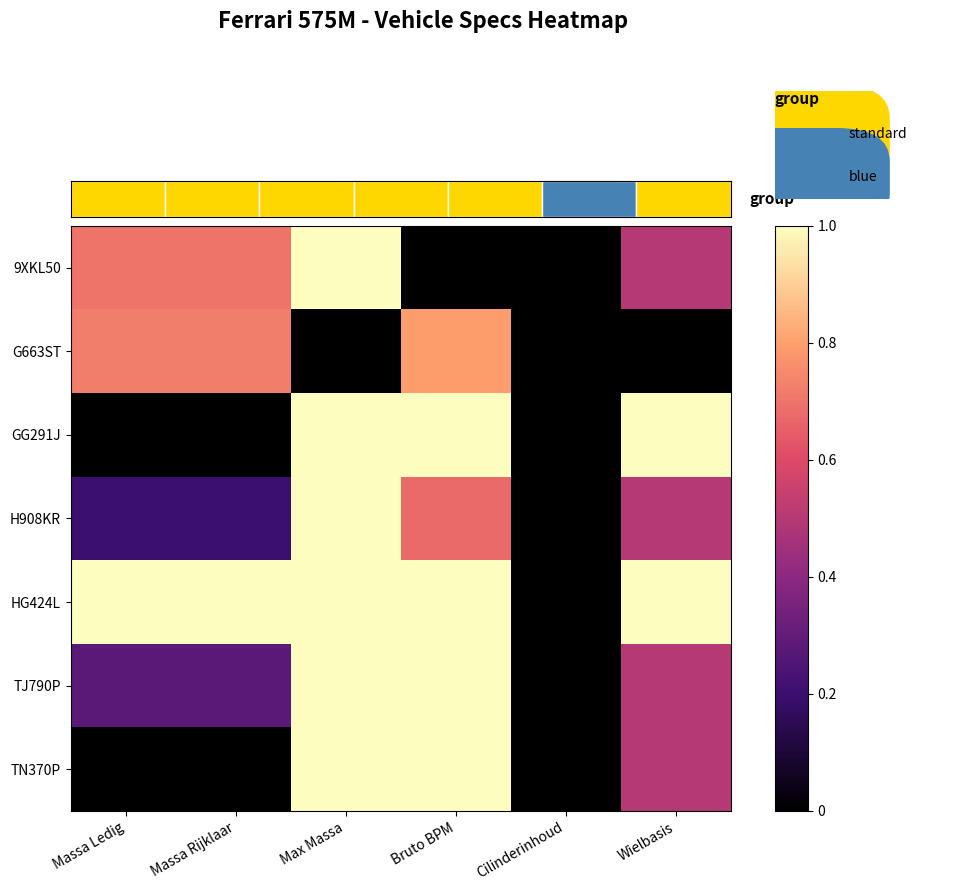

Reading left to right, what are all the values shown in this chart?

9XKL50: Massa Ledig=0.7	Massa Rijklaar=0.7	Max Massa=1.0	Bruto BPM=0.0	Cilinderinhoud=0.0	Wielbasis=0.5
G663ST: Massa Ledig=0.7	Massa Rijklaar=0.7	Max Massa=0.0	Bruto BPM=0.8	Cilinderinhoud=0.0	Wielbasis=0.0
GG291J: Massa Ledig=0.0	Massa Rijklaar=0.0	Max Massa=1.0	Bruto BPM=1.0	Cilinderinhoud=0.0	Wielbasis=1.0
H908KR: Massa Ledig=0.2	Massa Rijklaar=0.2	Max Massa=1.0	Bruto BPM=0.7	Cilinderinhoud=0.0	Wielbasis=0.5
HG424L: Massa Ledig=1.0	Massa Rijklaar=1.0	Max Massa=1.0	Bruto BPM=1.0	Cilinderinhoud=0.0	Wielbasis=1.0
TJ790P: Massa Ledig=0.3	Massa Rijklaar=0.3	Max Massa=1.0	Bruto BPM=1.0	Cilinderinhoud=0.0	Wielbasis=0.5
TN370P: Massa Ledig=0.0	Massa Rijklaar=0.0	Max Massa=1.0	Bruto BPM=1.0	Cilinderinhoud=0.0	Wielbasis=0.5